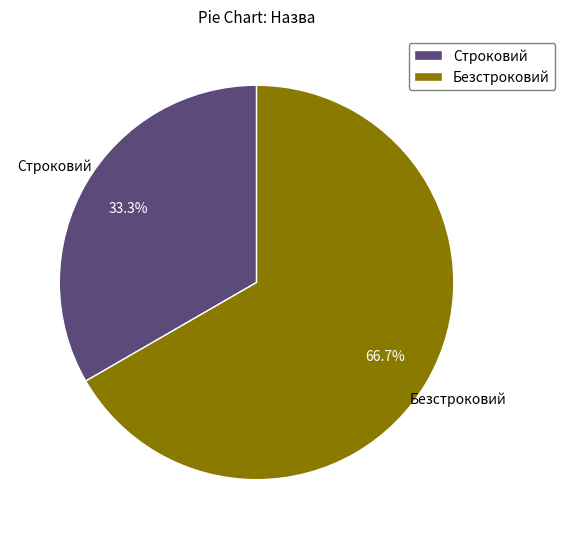

To the nearest percent, what portion does Строковий represent?

33%